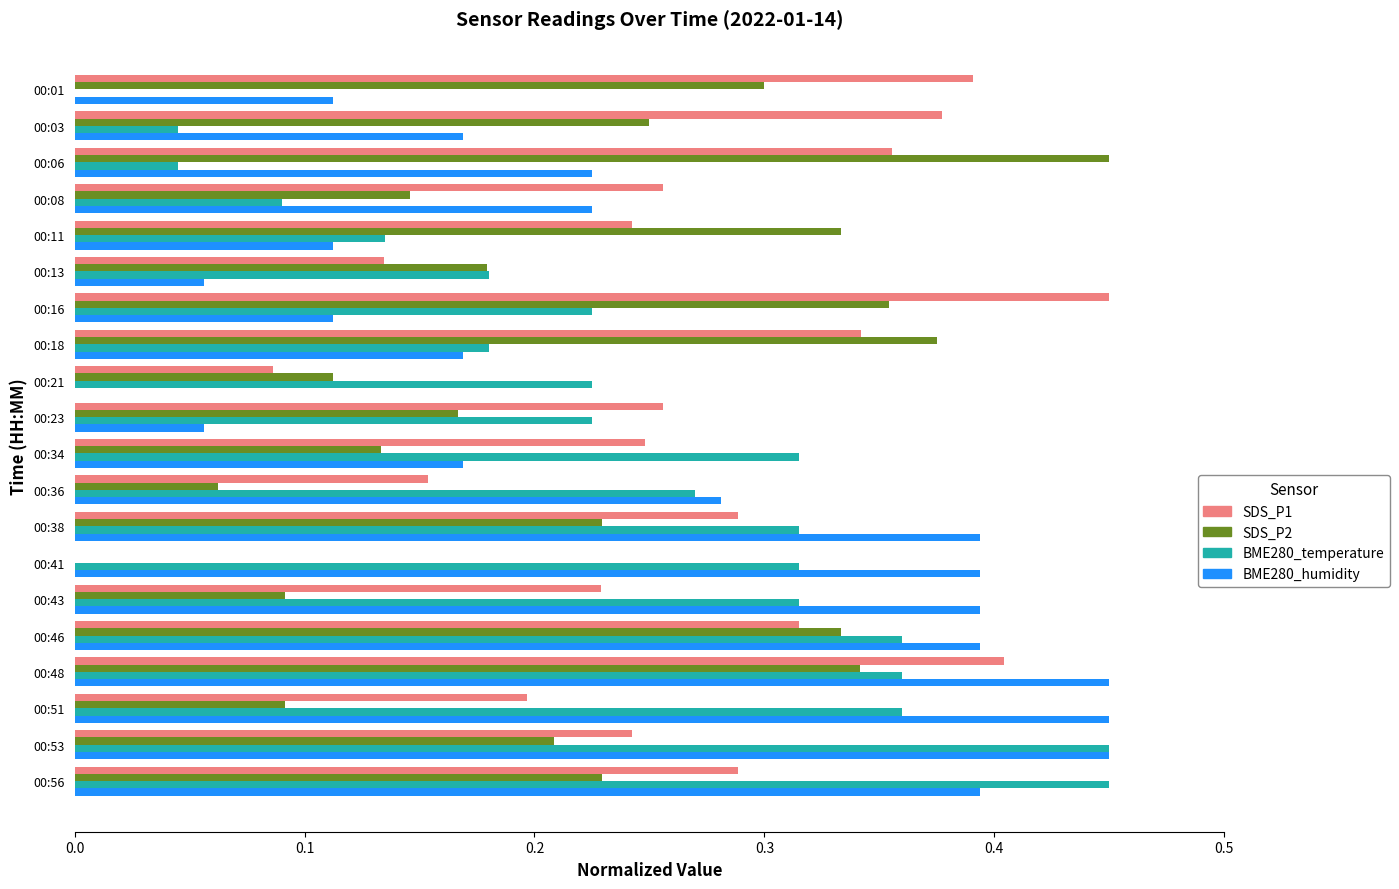

The value of BME280_temperature at 00:18 is 0.3. True or false?

False